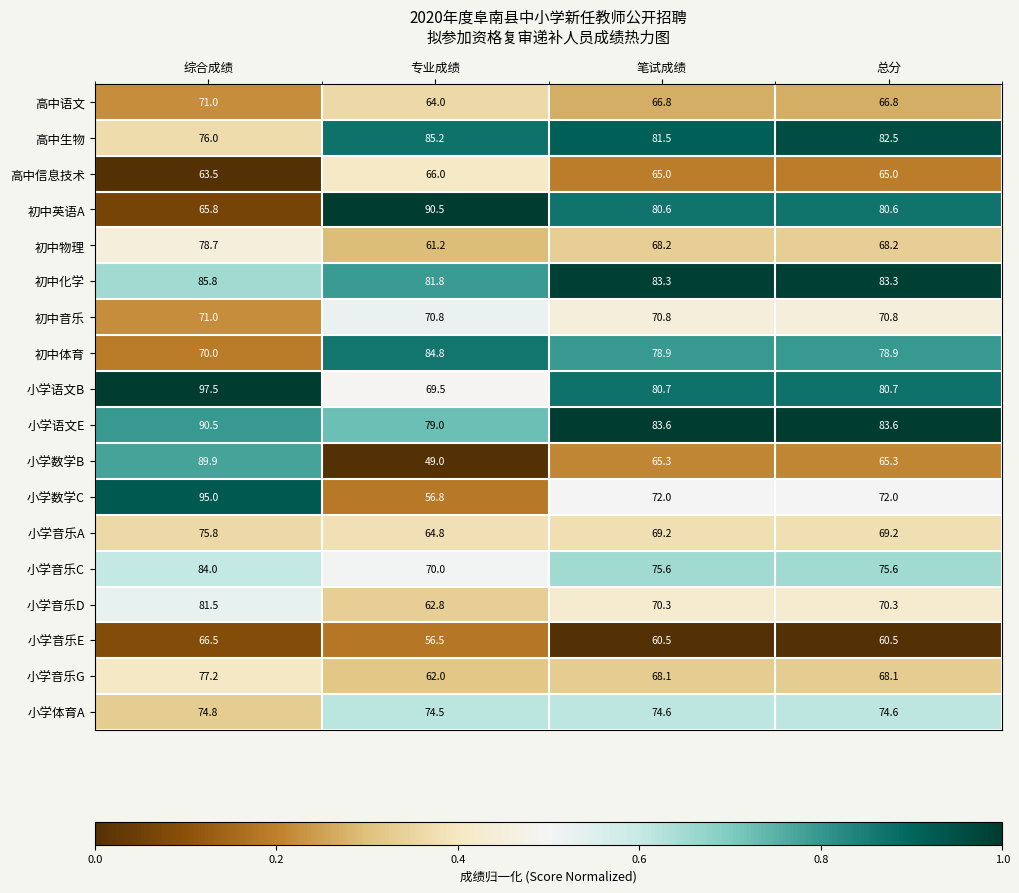

Is the value of 高中语文 at 专业成绩 greater than the value of 初中体育 at 专业成绩?

No